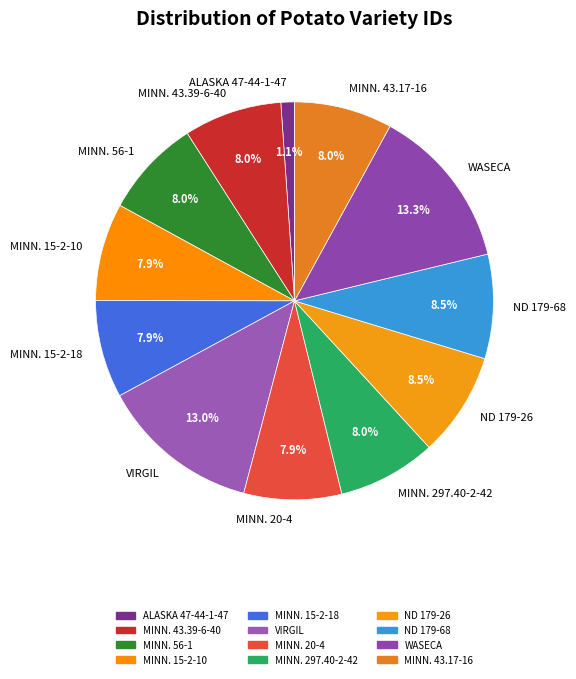

Combined, do ND 179-68 and MINN. 43.17-16 account for over 50%?

No